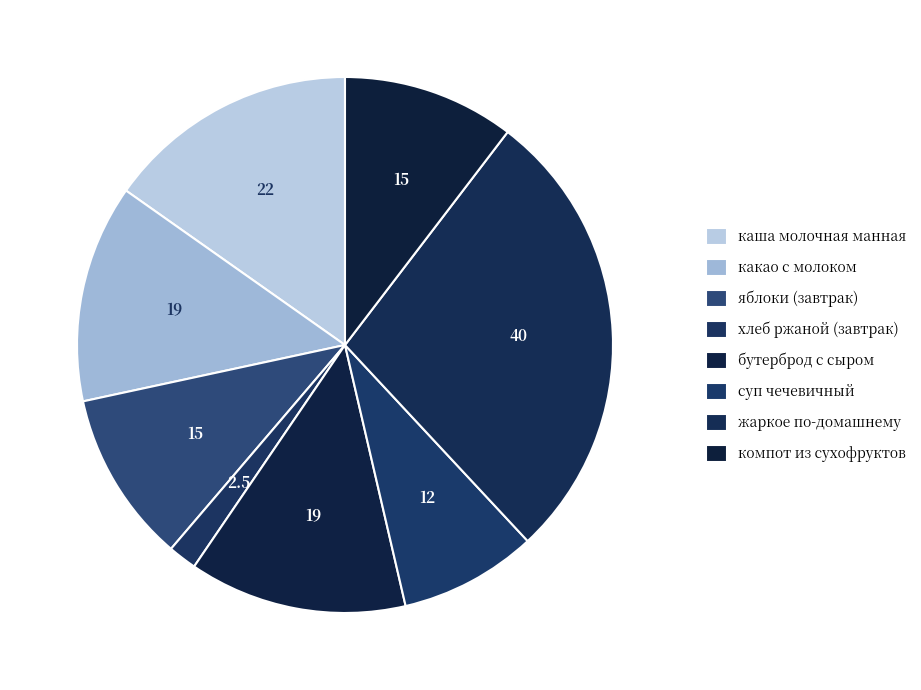

To the nearest percent, what is the combined percentage of суп чечевичный and яблоки (завтрак)?

19%